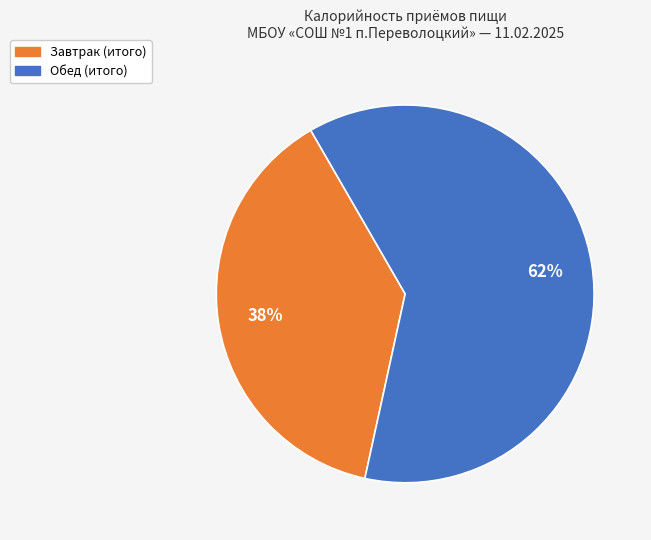

What is the smallest slice in the pie chart?

Завтрак (итого)